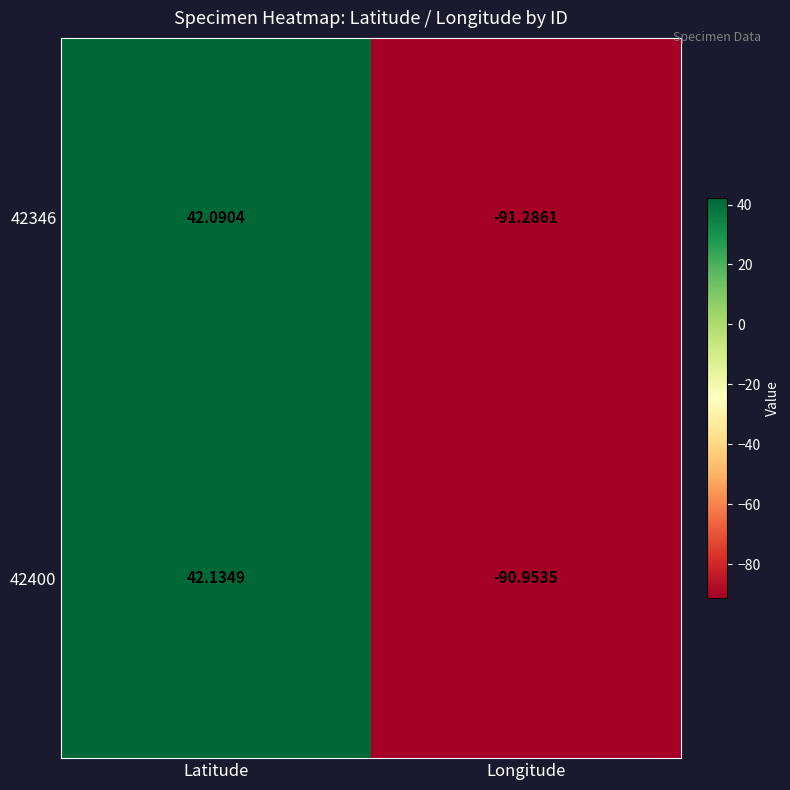

At which label is 42400 closest to -24?

Latitude